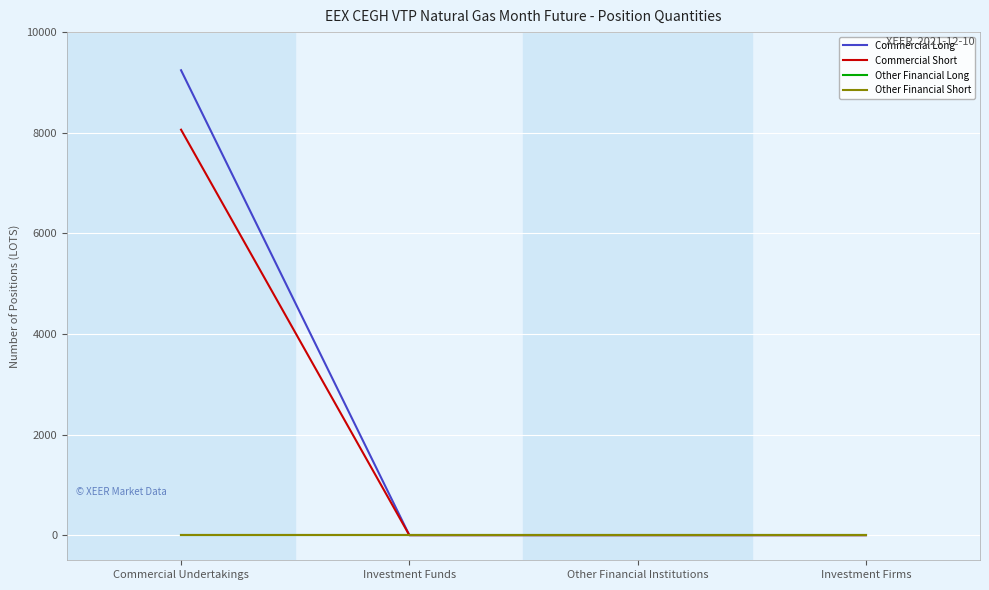

Does the chart display data point markers on the line(s)?

No